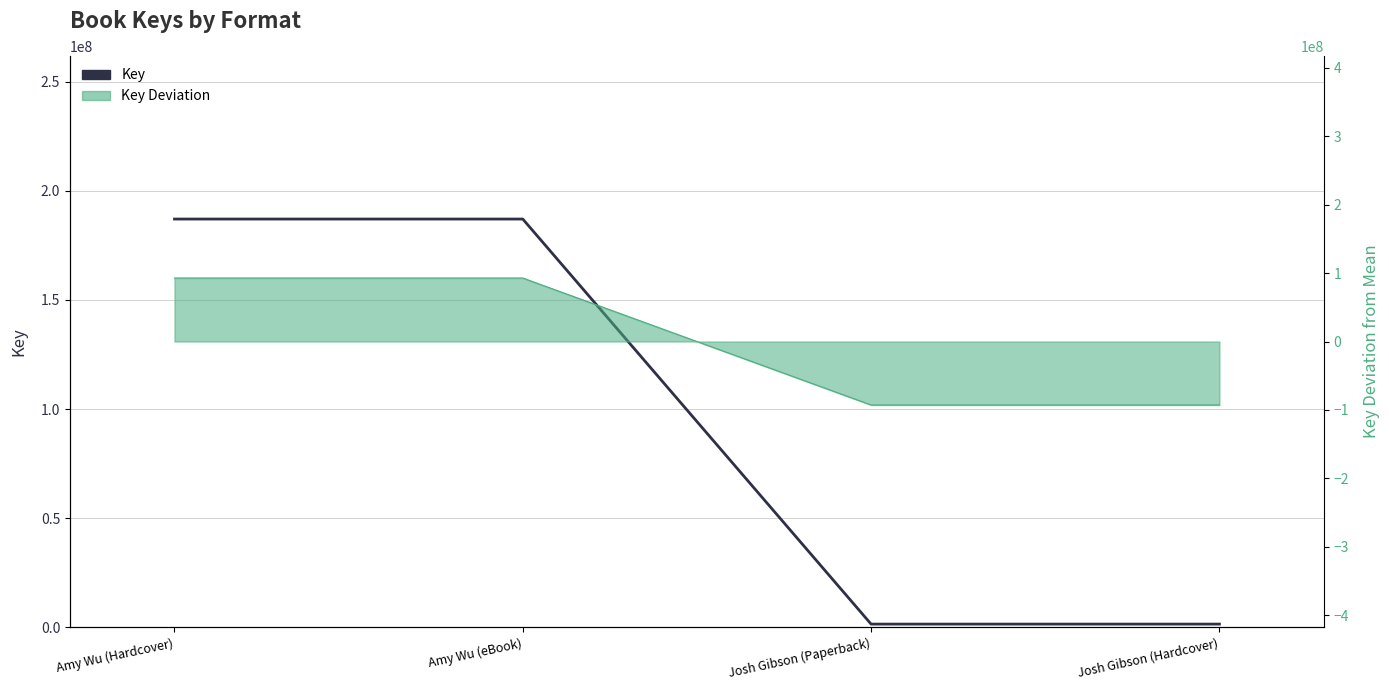

Count the values in the range 1437504 to 187065097.

4